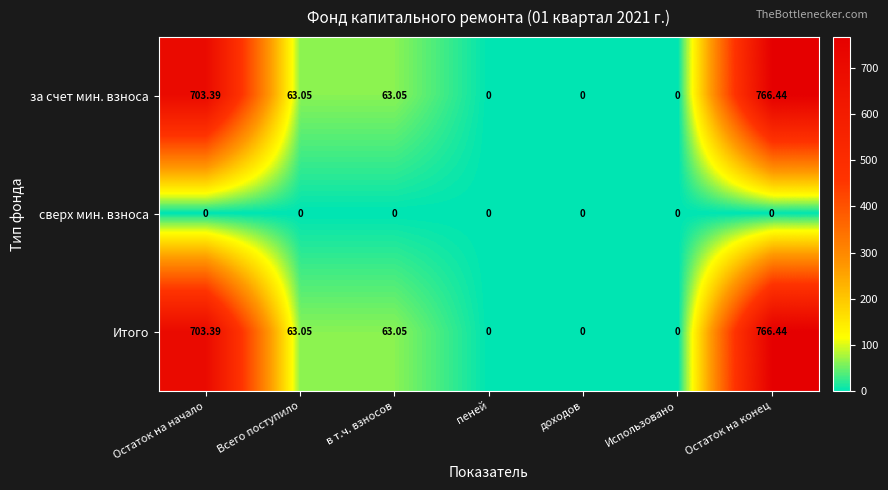

How many data points does each series have?

7